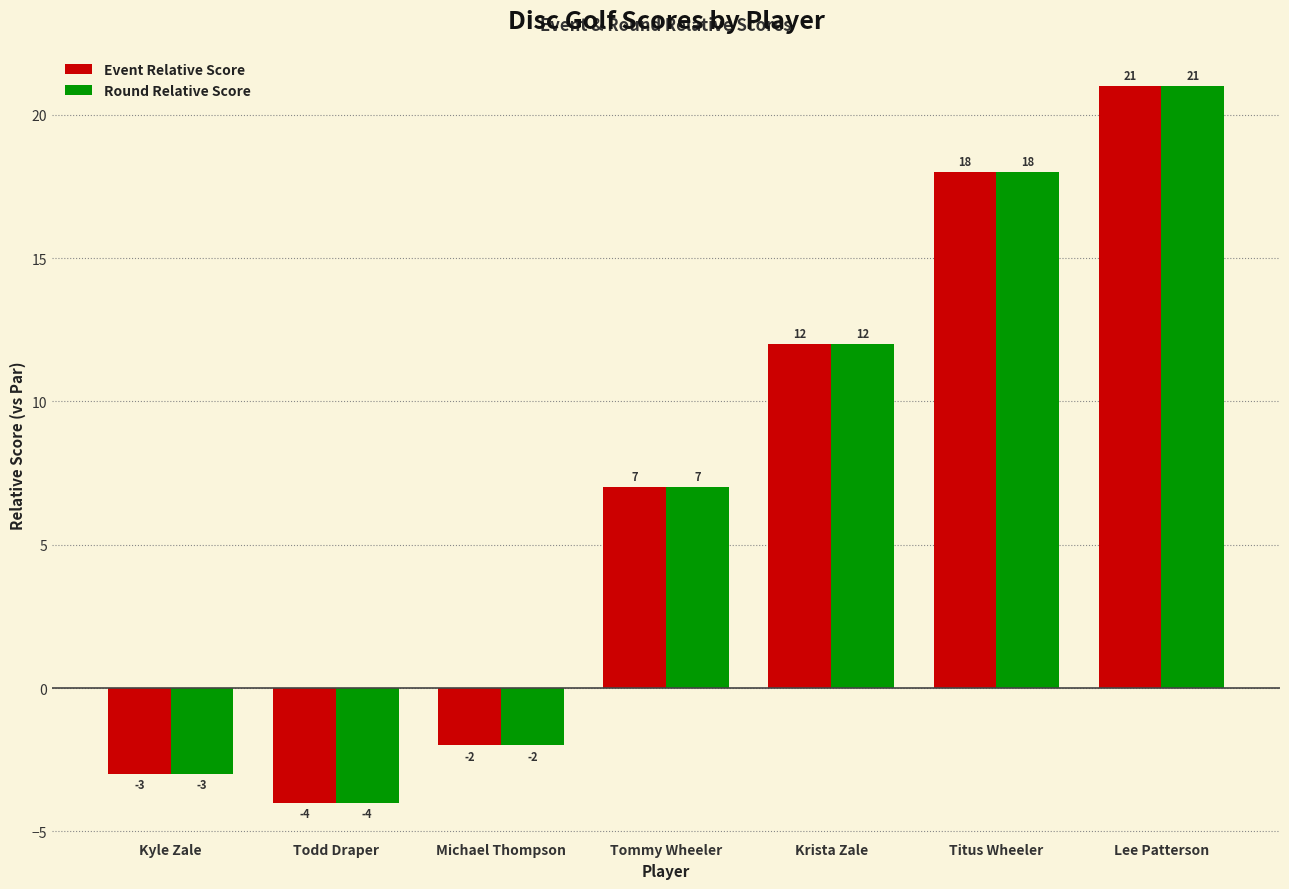

What are all the series names shown in the legend?

Event Relative Score, Round Relative Score